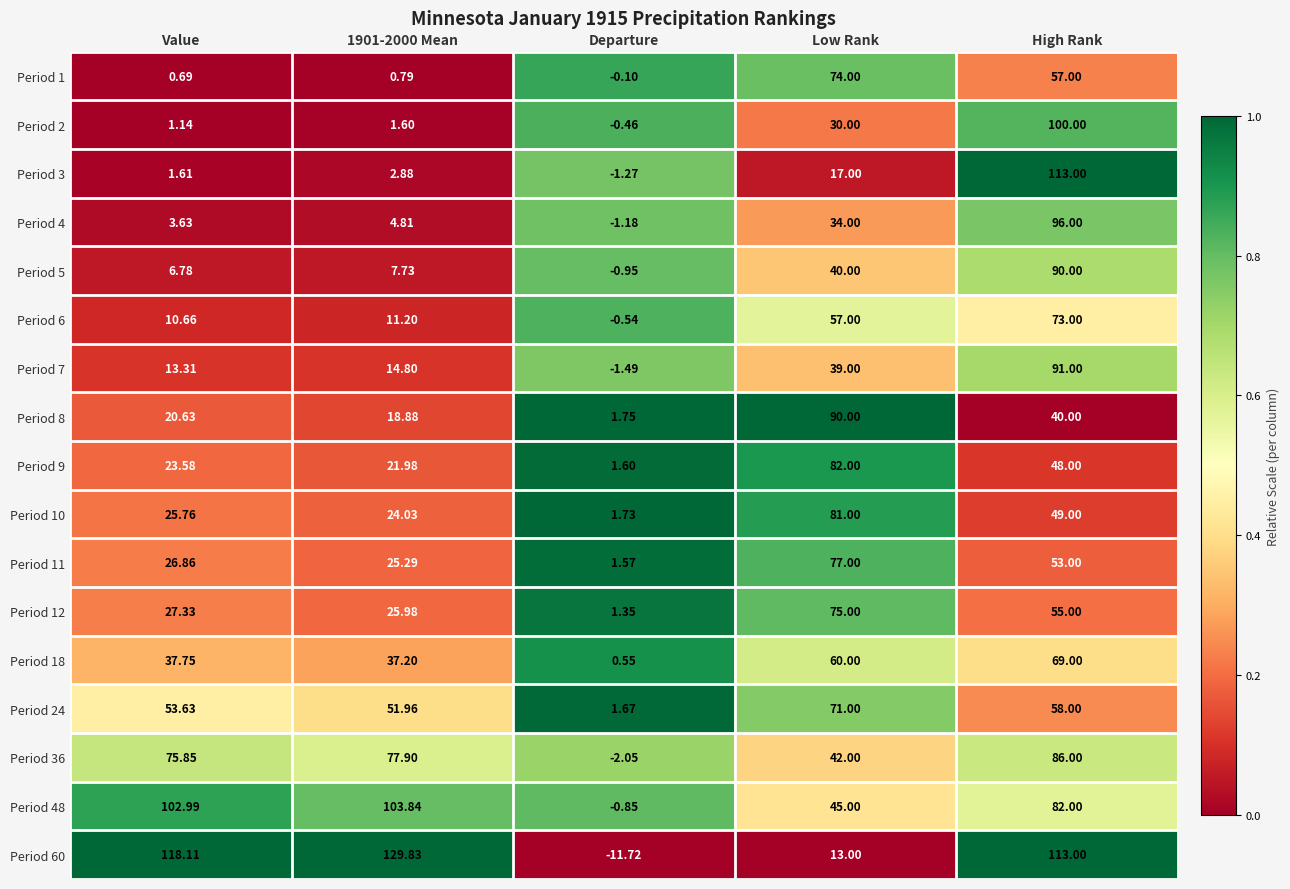

Count the number of data series in this chart.

17